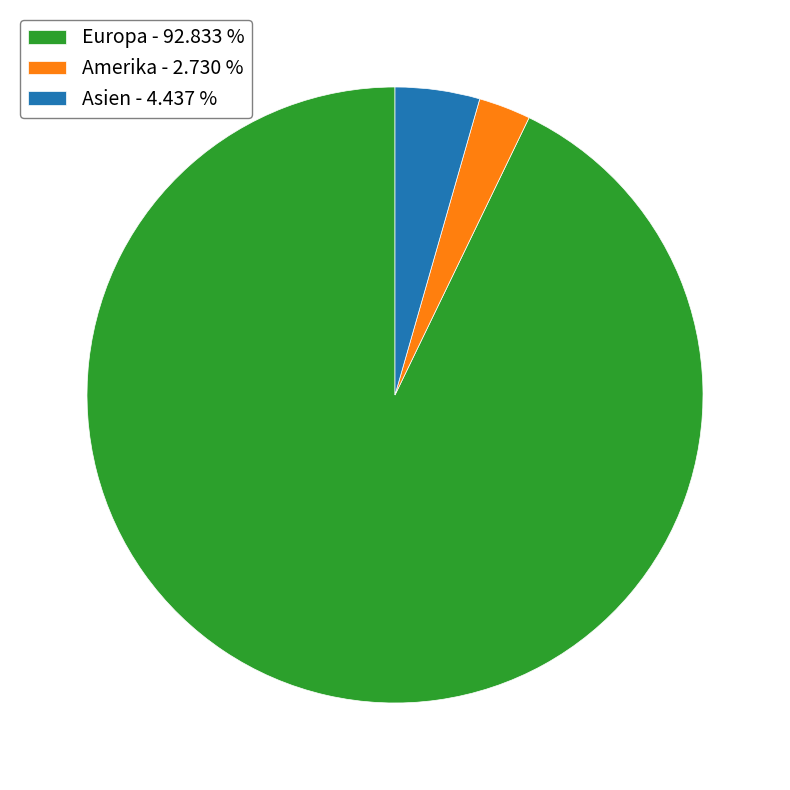

Rank the categories by value from lowest to highest.

Amerika, Asien, Europa